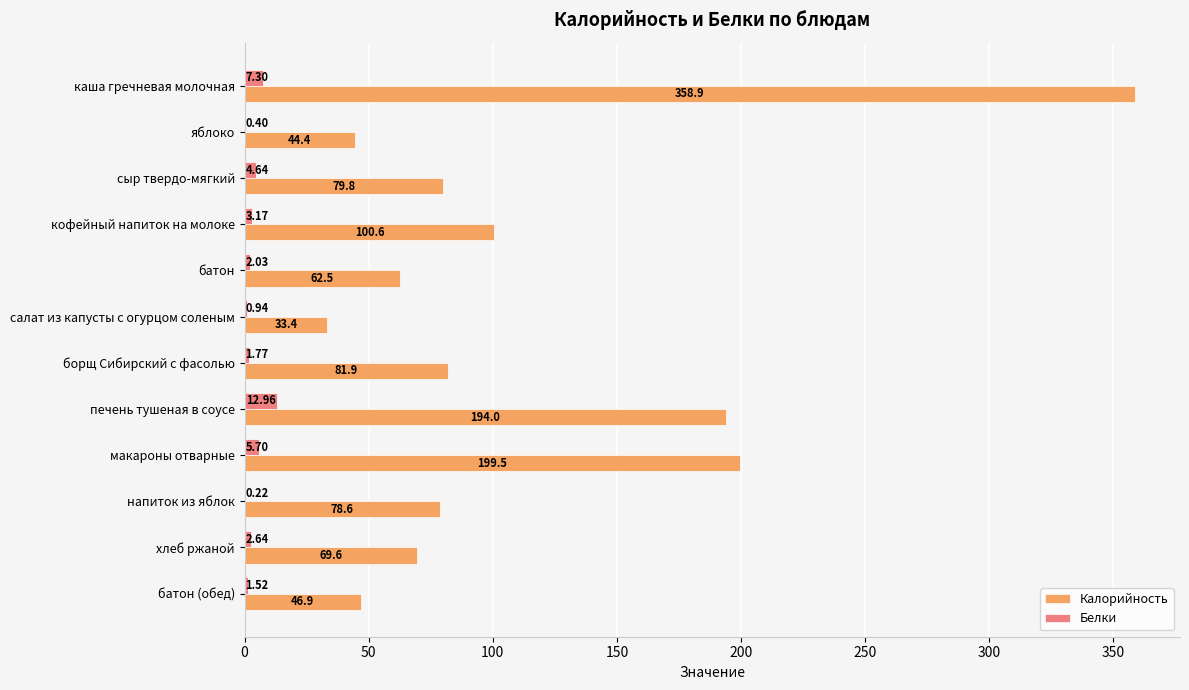

Where is Белки nearest to the value 6?

макароны отварные